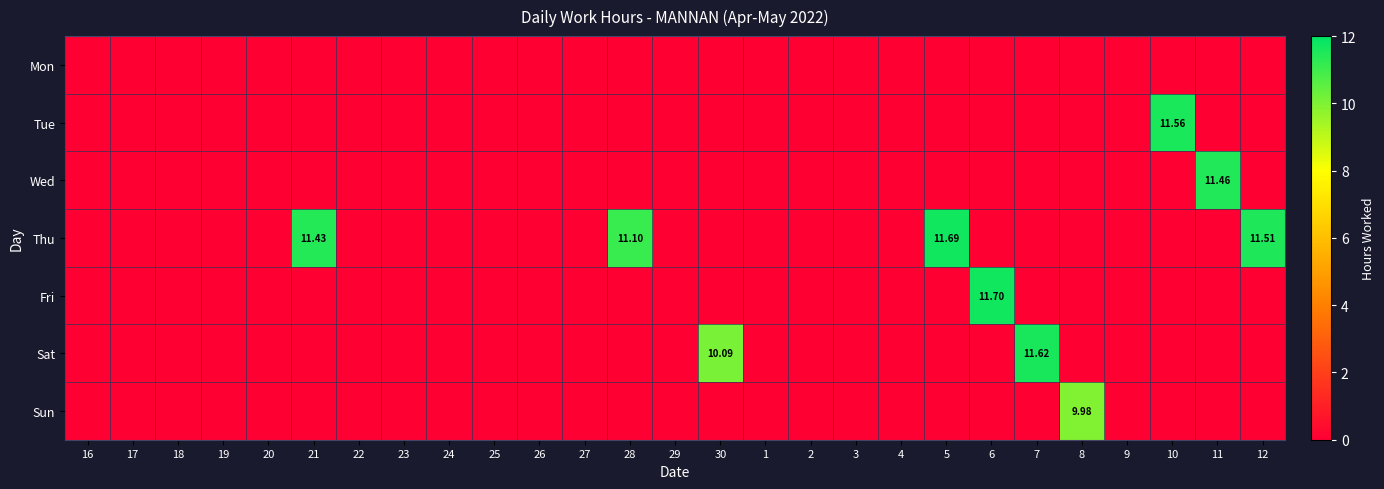

Which has a higher value, 6 or 24?

6